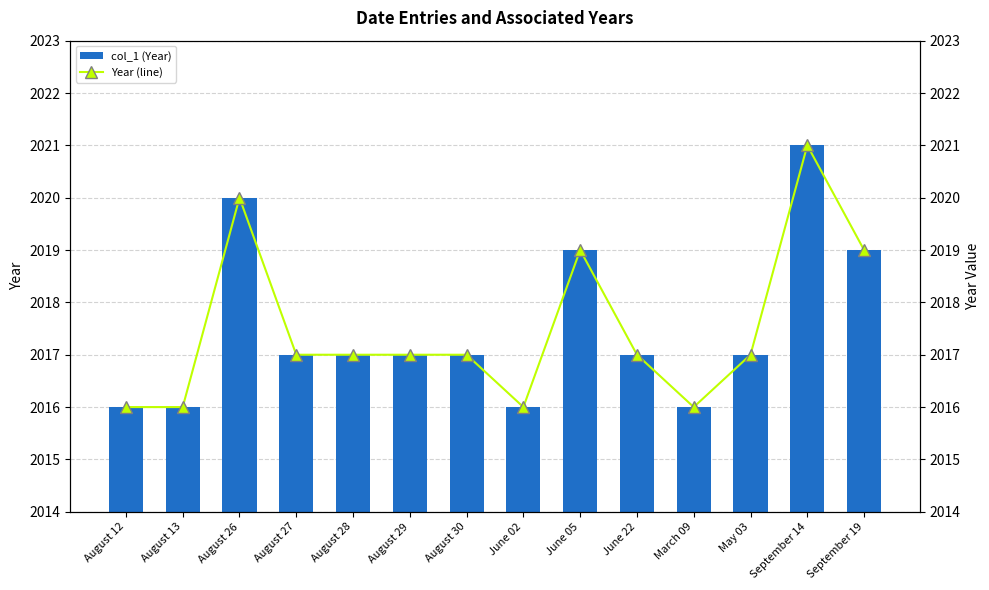

The value of col_1 (Year) at June 02 is 813. True or false?

False